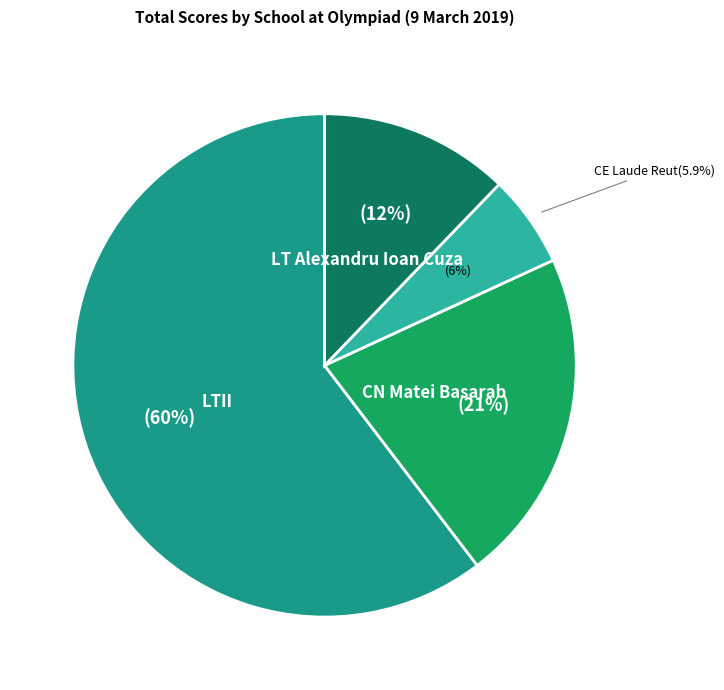

What is the change in value from 5 to 13?

-47